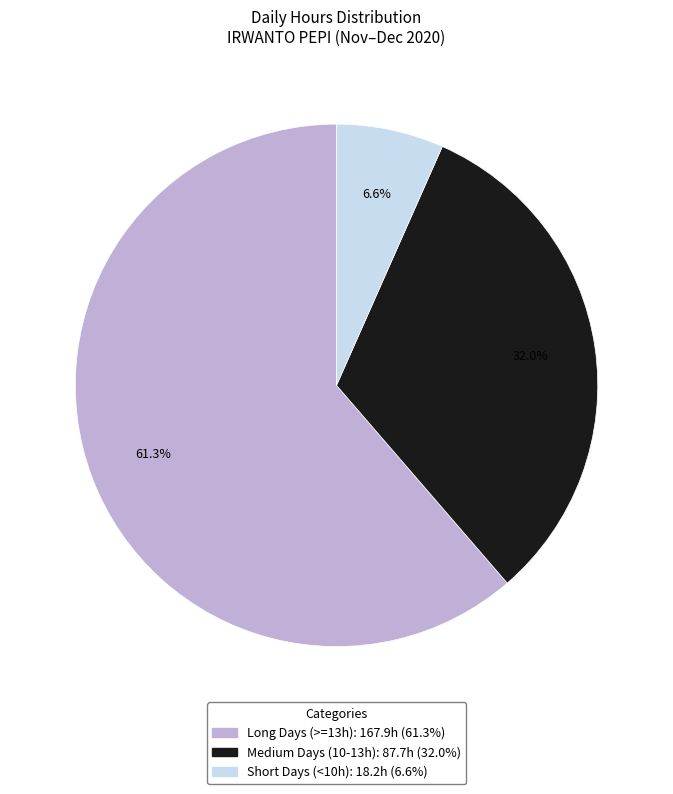

Does any single category account for the majority?

Yes